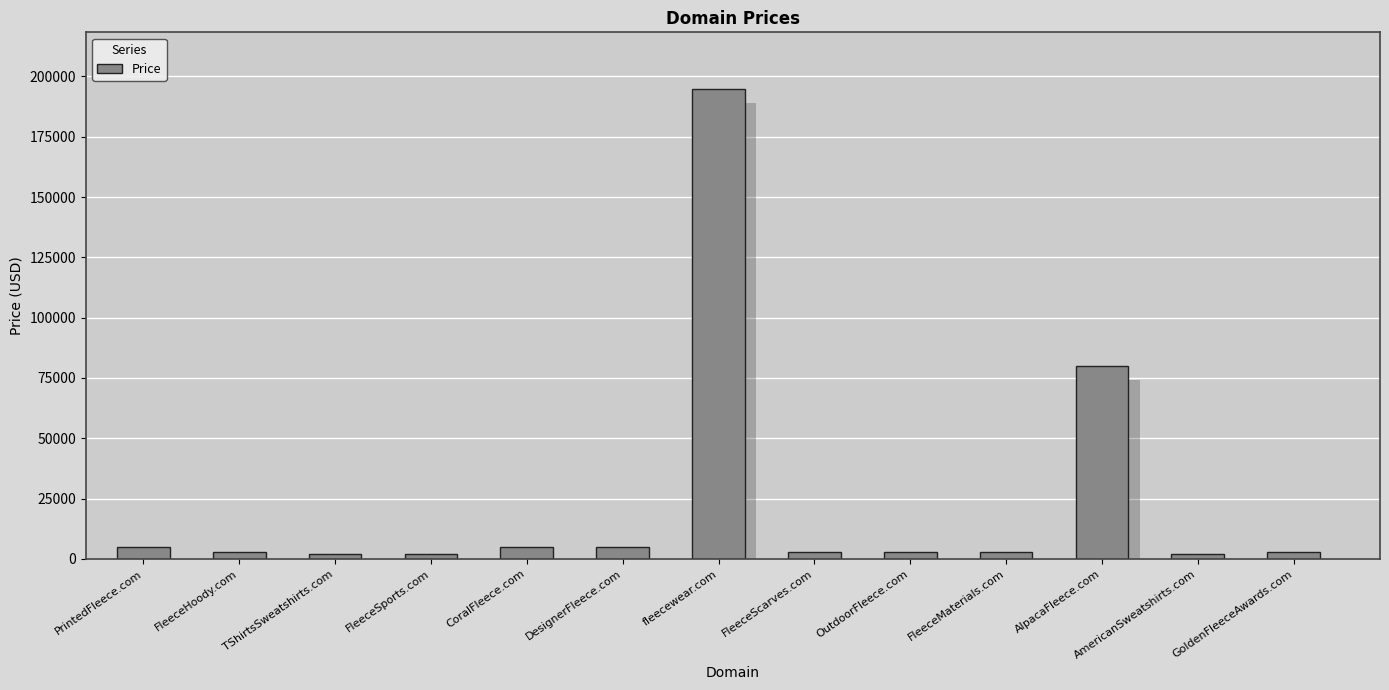

How many bars are there in total?

13